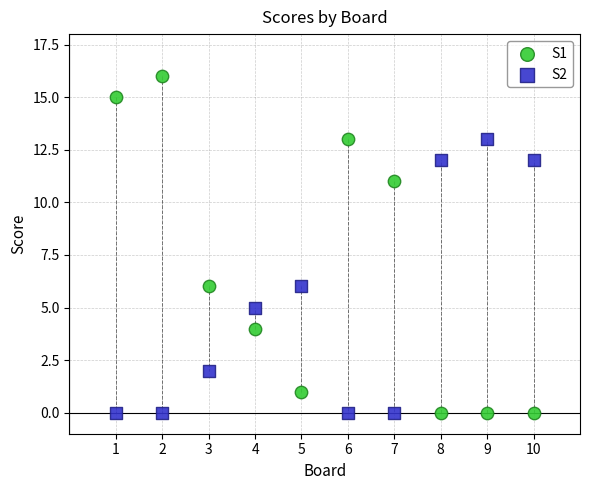

Which series has the largest Y range (max minus min)?

S1